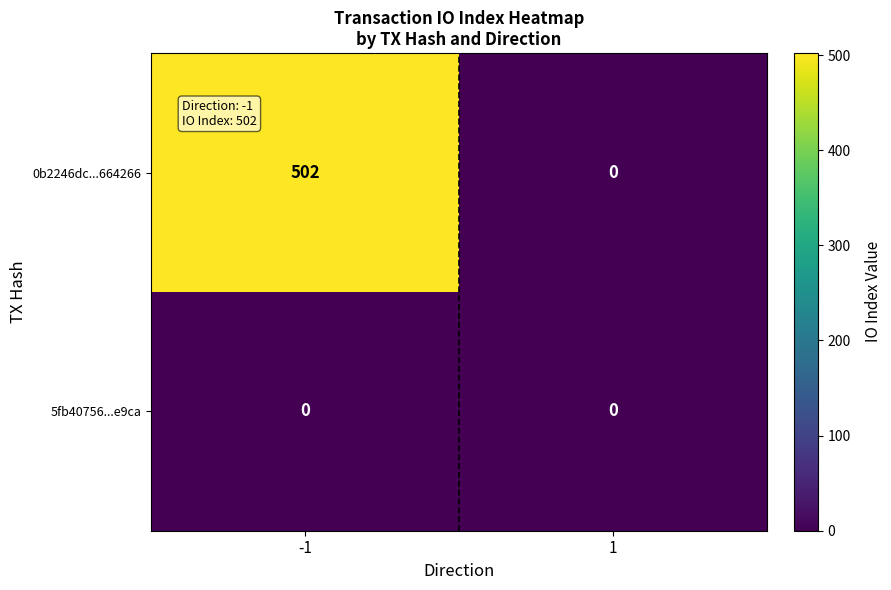

Count the number of data series in this chart.

2